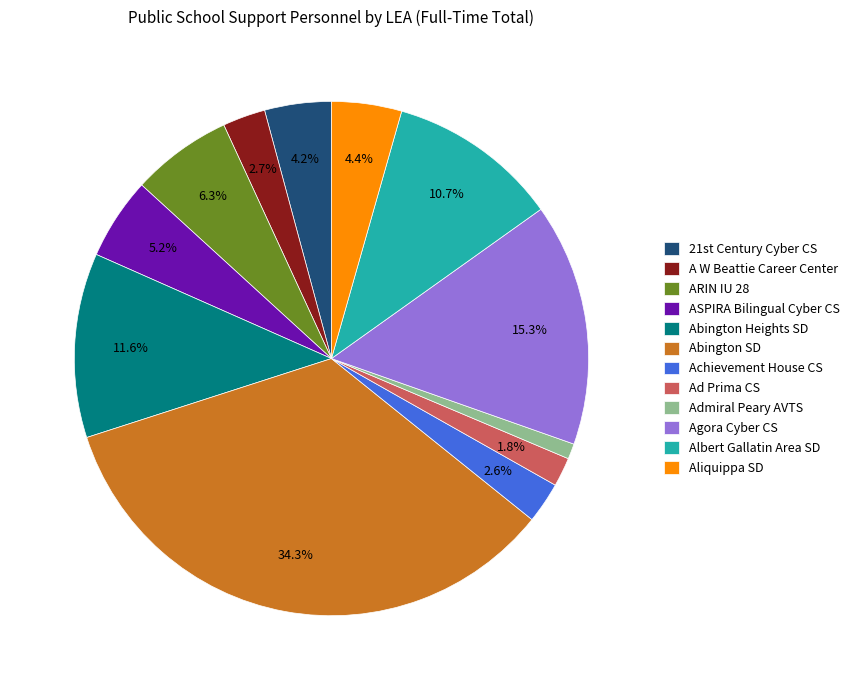

What percentage is the Agora Cyber CS slice, to the nearest percent?

15%